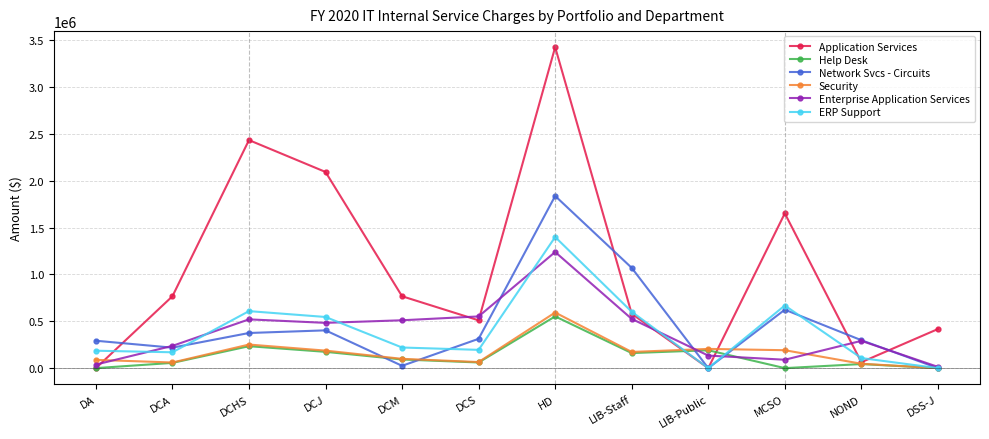

True or false: Security and Enterprise Application Services intersect in this chart.

True